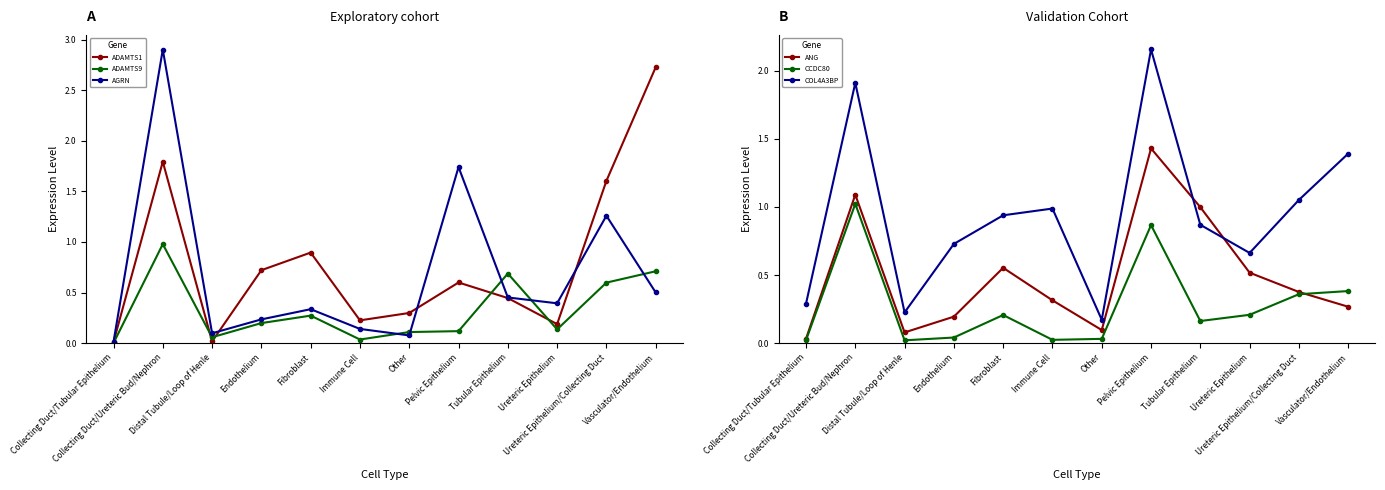

After their last crossing, which series has the higher values: AGRN or ADAMTS1?

ADAMTS1